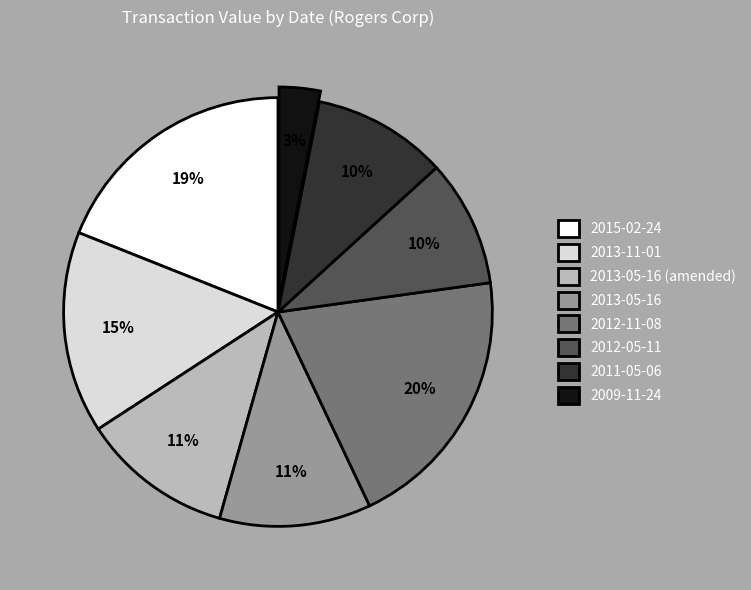

To the nearest percent, what is the difference between the 2015-02-24 and 2013-05-16 slice percentages?

8%